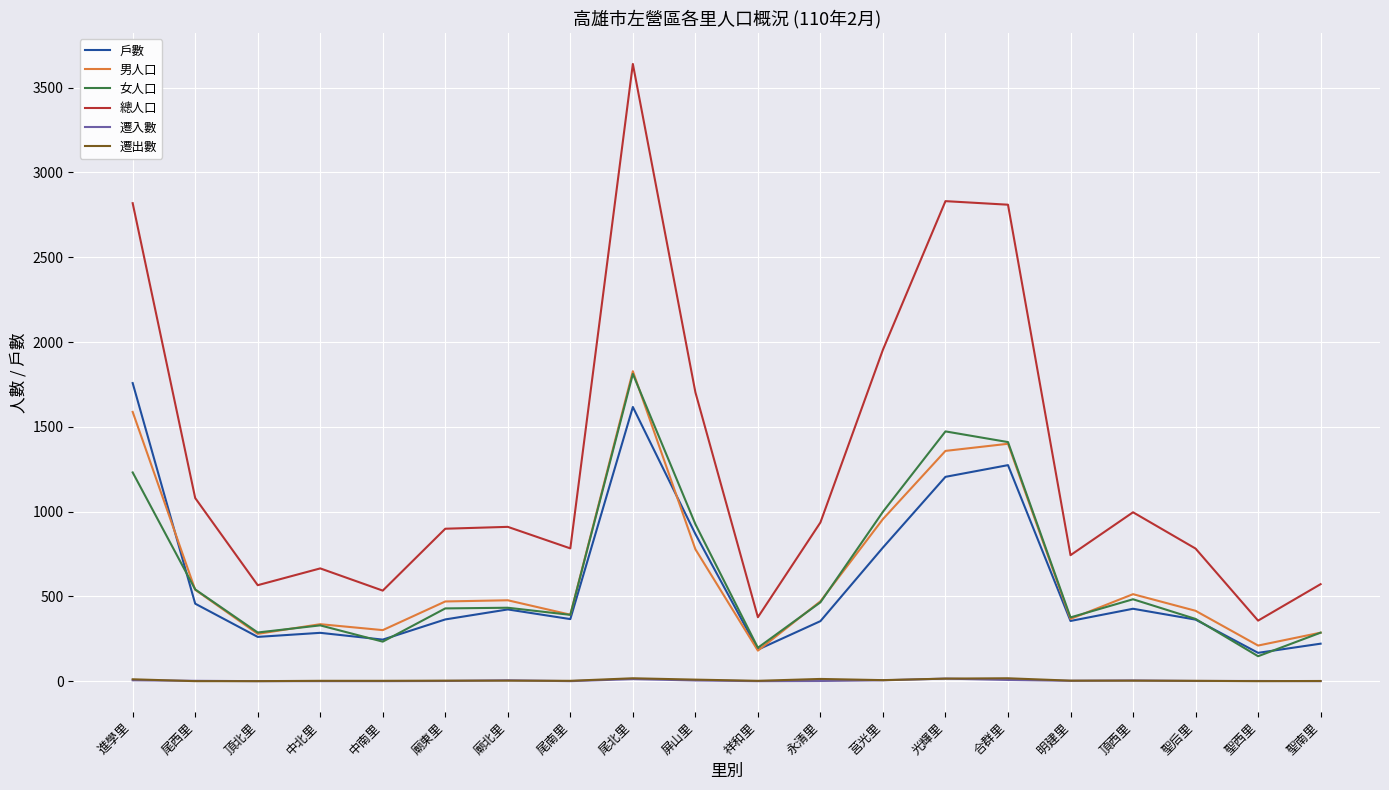

What is the total value across all series at 廟東里?

2166